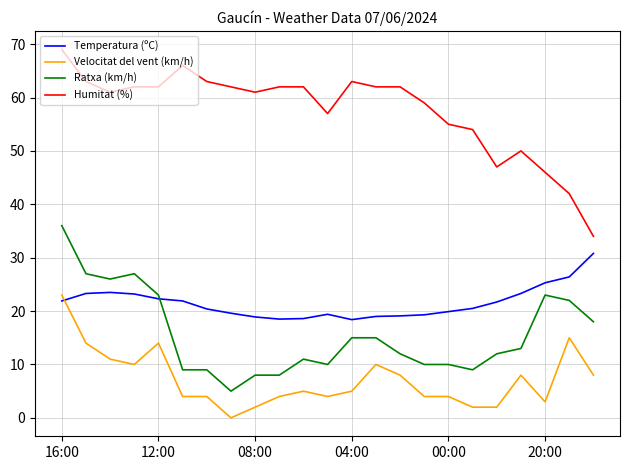

Which series has the largest total across all categories?

Humitat (%)